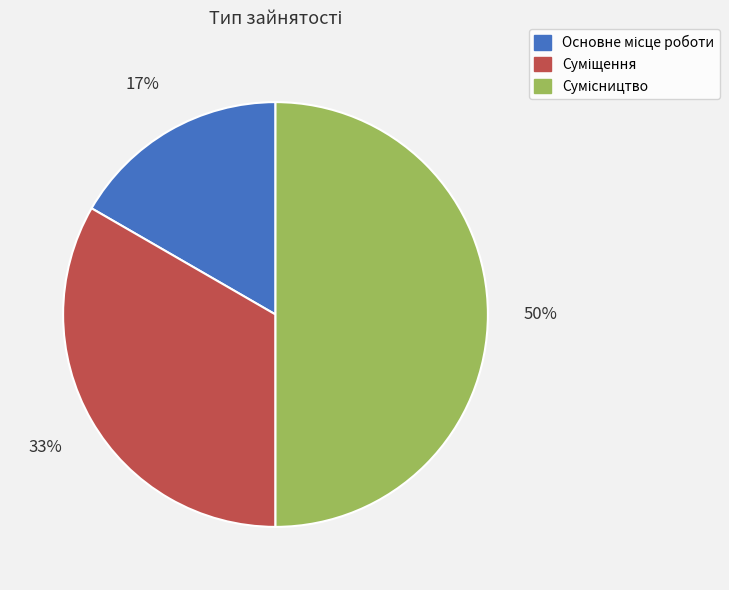

To the nearest percent, what is the average slice percentage?

33%